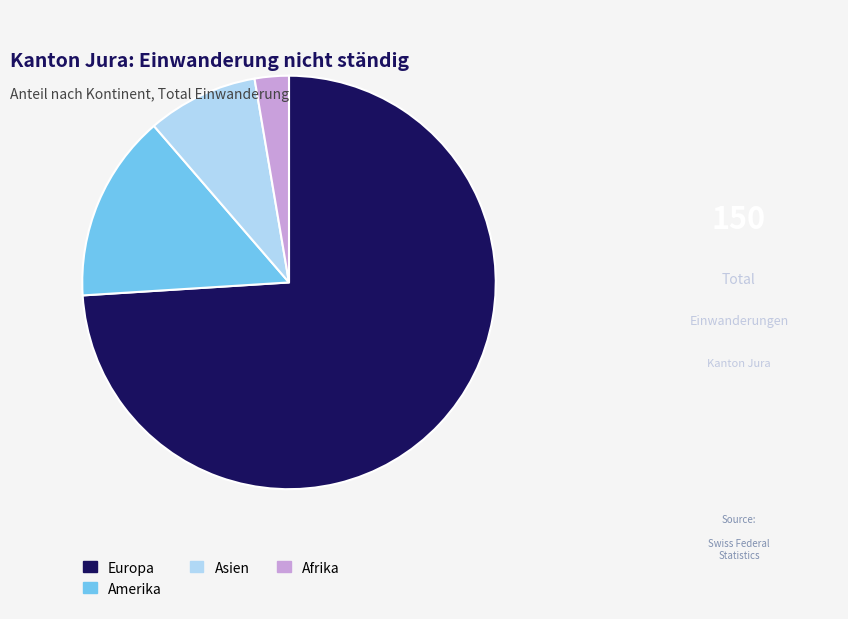

How many segments does this pie chart have?

4